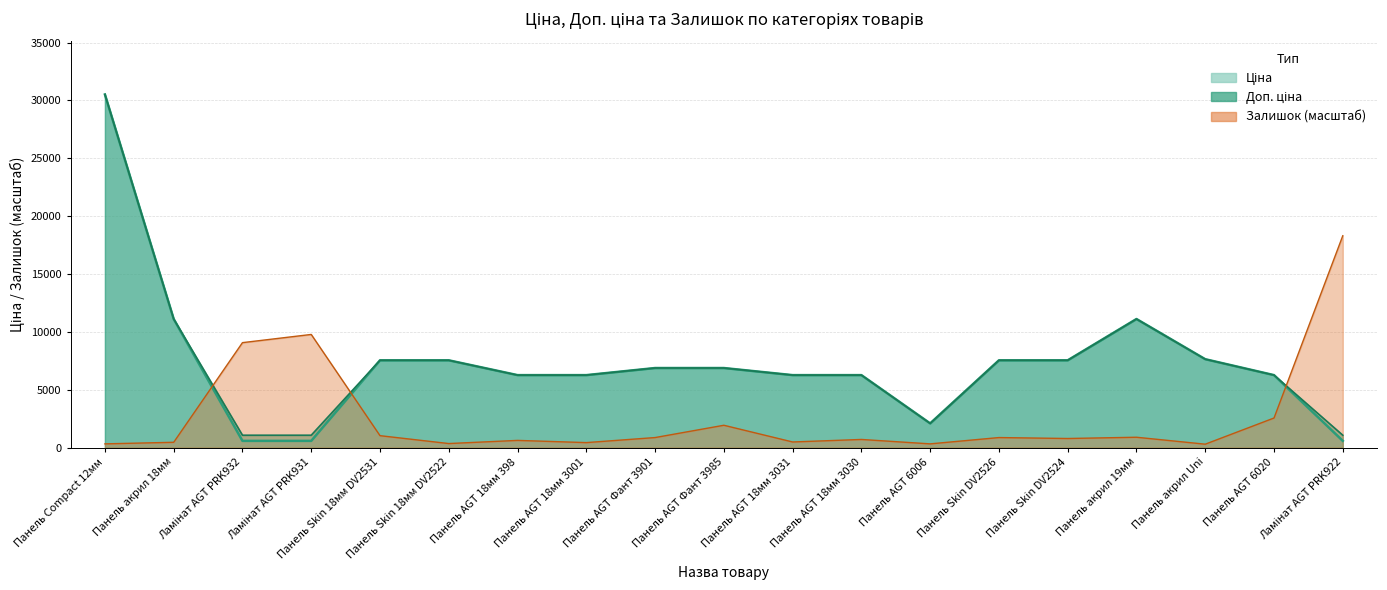

What is the difference between the highest and lowest values at Панель AGT Фант 3985?

4945.2